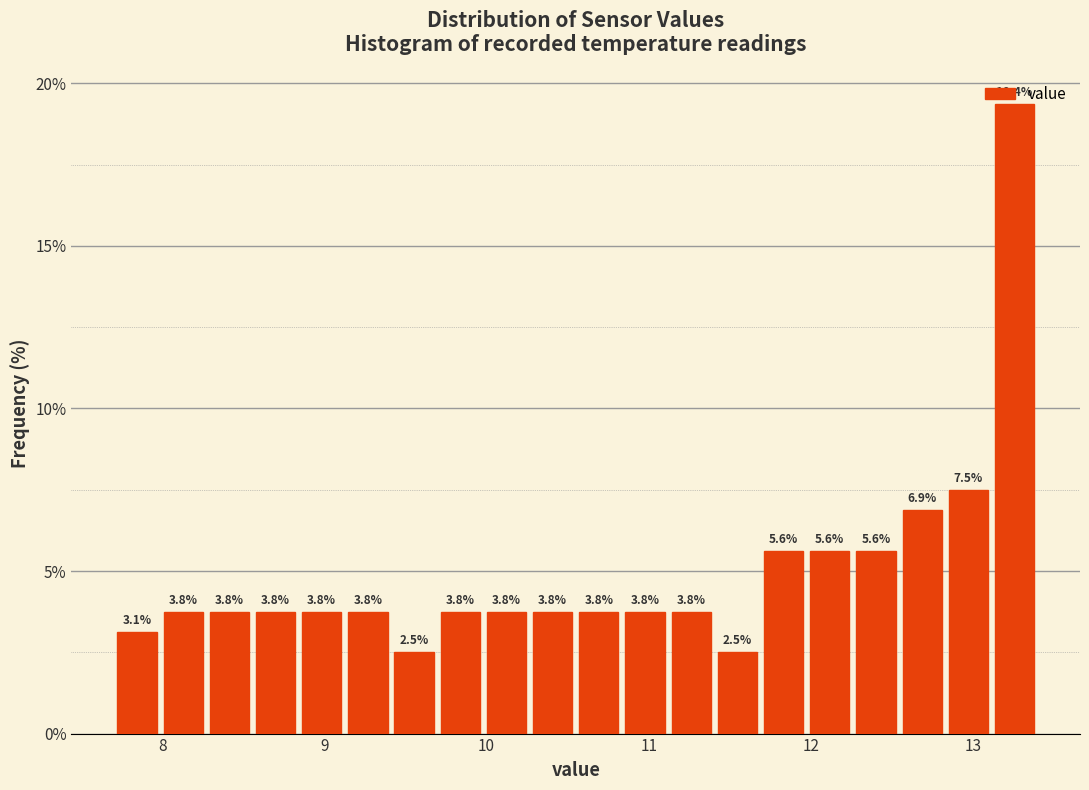

Around what value on the x-axis is the tallest bar? Give the approximate position of its centre, as read against the axis.

13.3